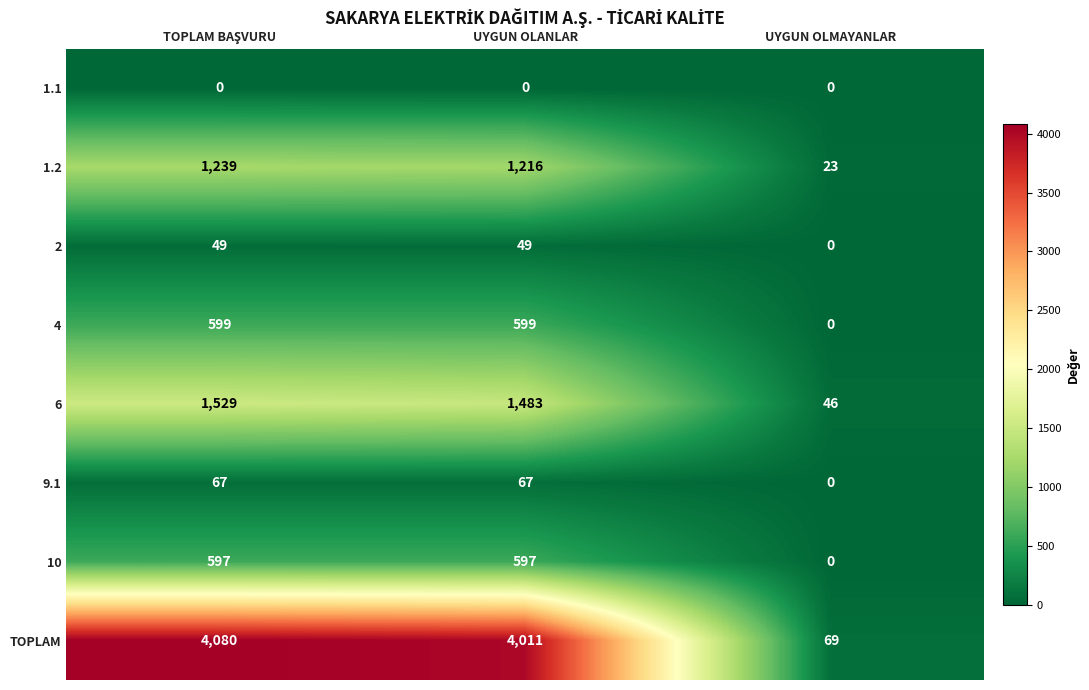

What is the maximum value shown in the chart?

4080